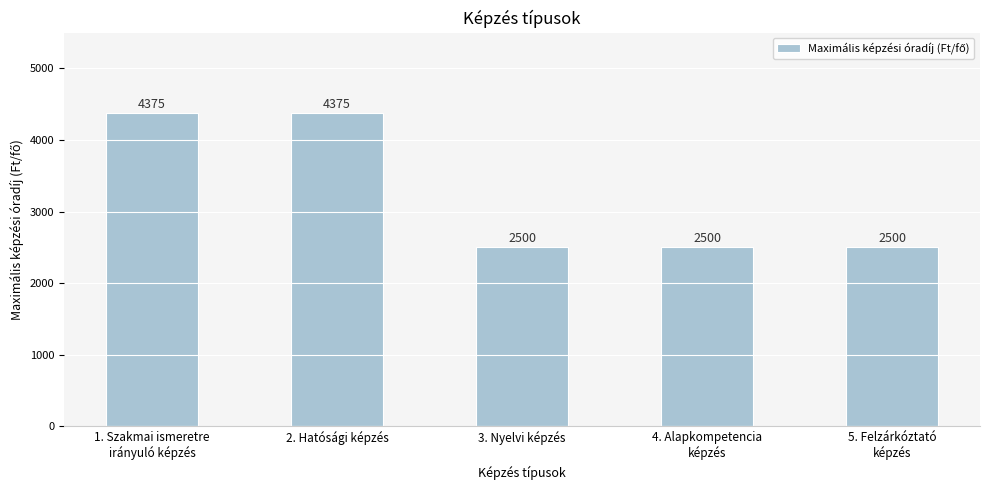

What is the value of the 3rd bar from the left?

2500